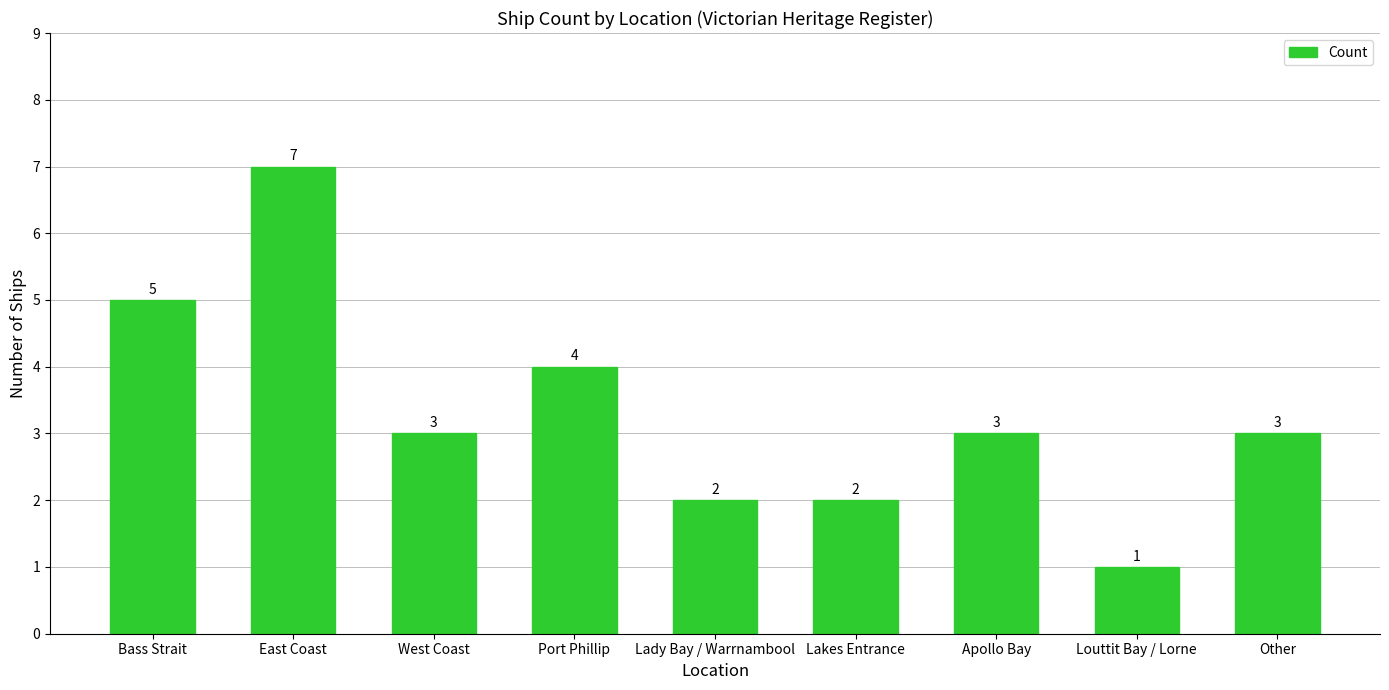

What position from the right is Lady Bay / Warrnambool?

5